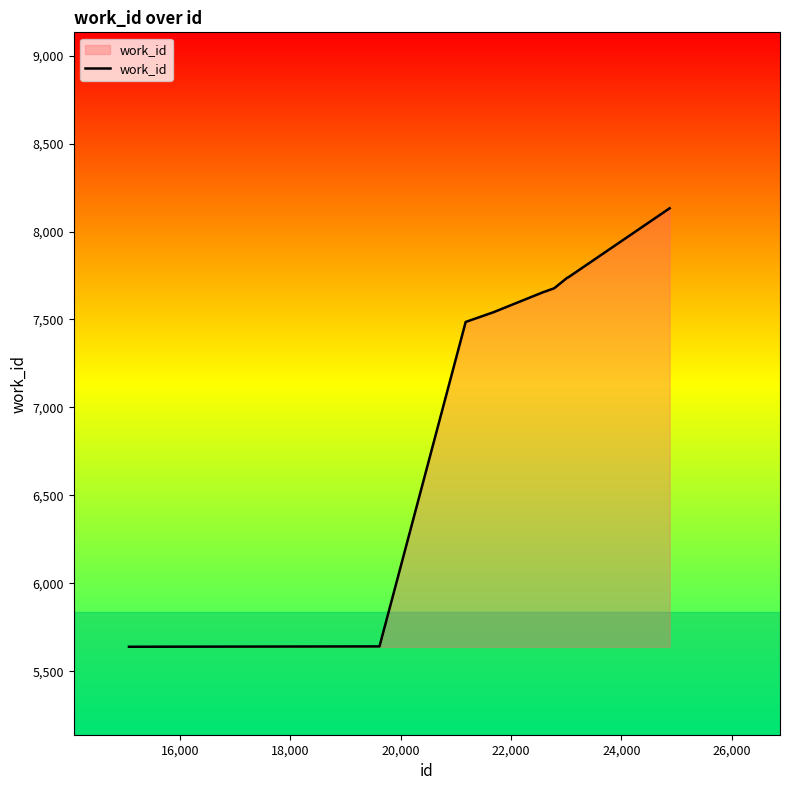

What is the maximum value shown in the chart?

8132